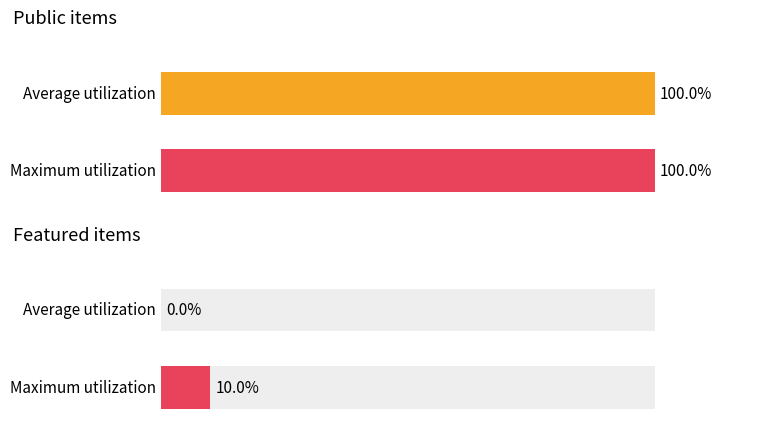

Rank the series by their maximum value, from highest to lowest.

public, featured